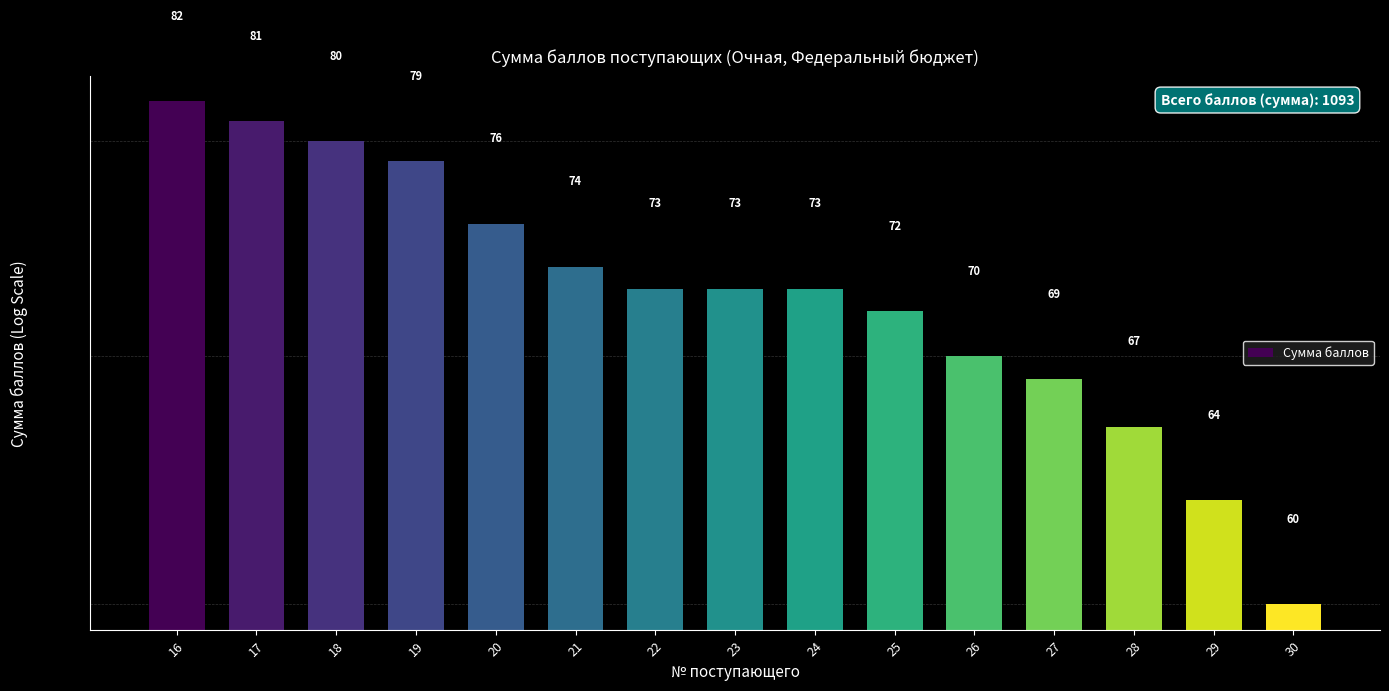

Where does the data first go above 73?

16